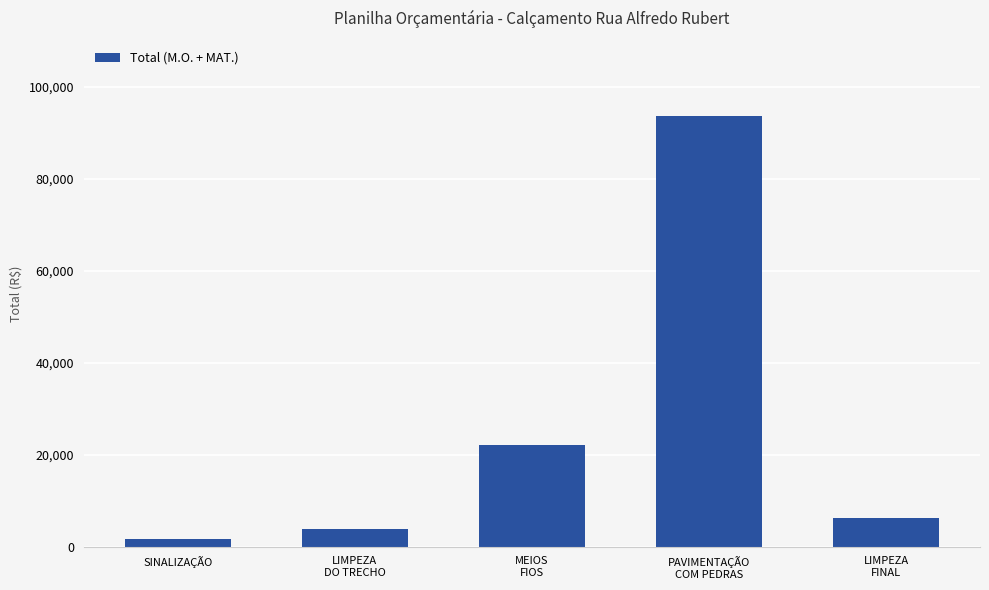

Are the bars horizontal?

No